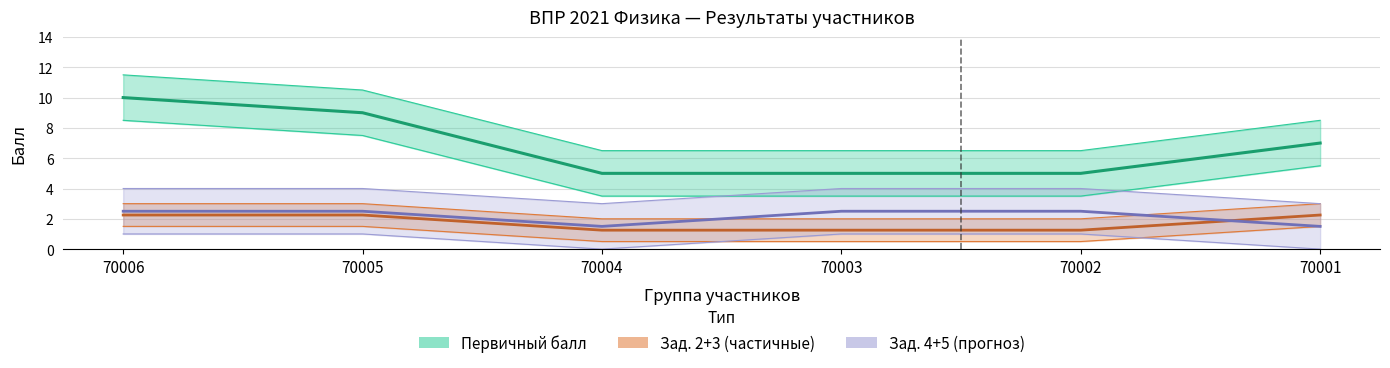

True or false: Зад. 4+5 (прогноз) and Зад. 2+3 (частичные данные) cross at least once.

True